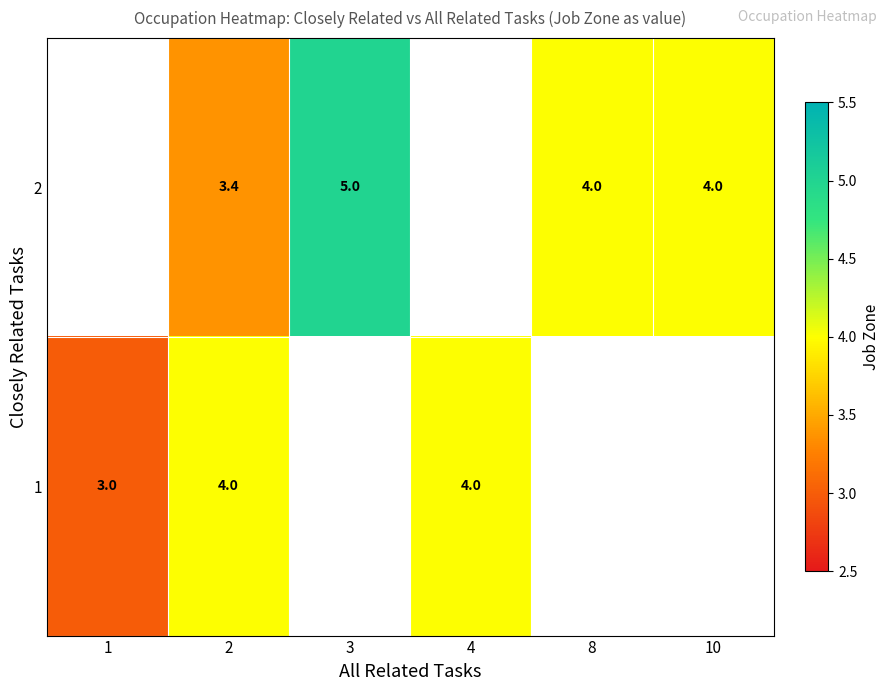

What is the difference between the maximum and minimum values in the row_1 series?

1.0